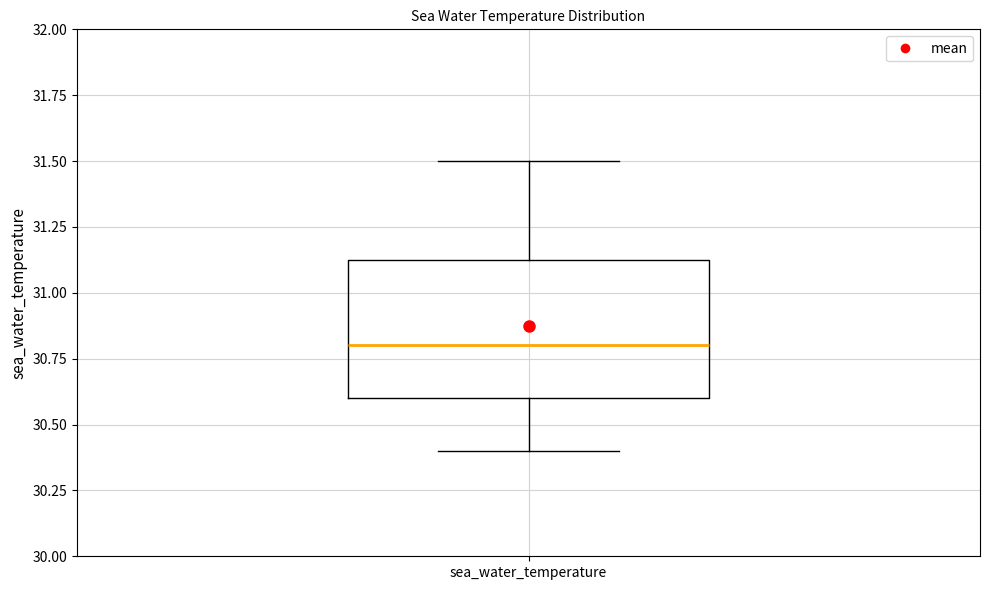

Where does the upper whisker of the box for sea_water_temperature end on the y-axis? The values are not printed on the chart, so give them approximately, as read against the axis.

31.50